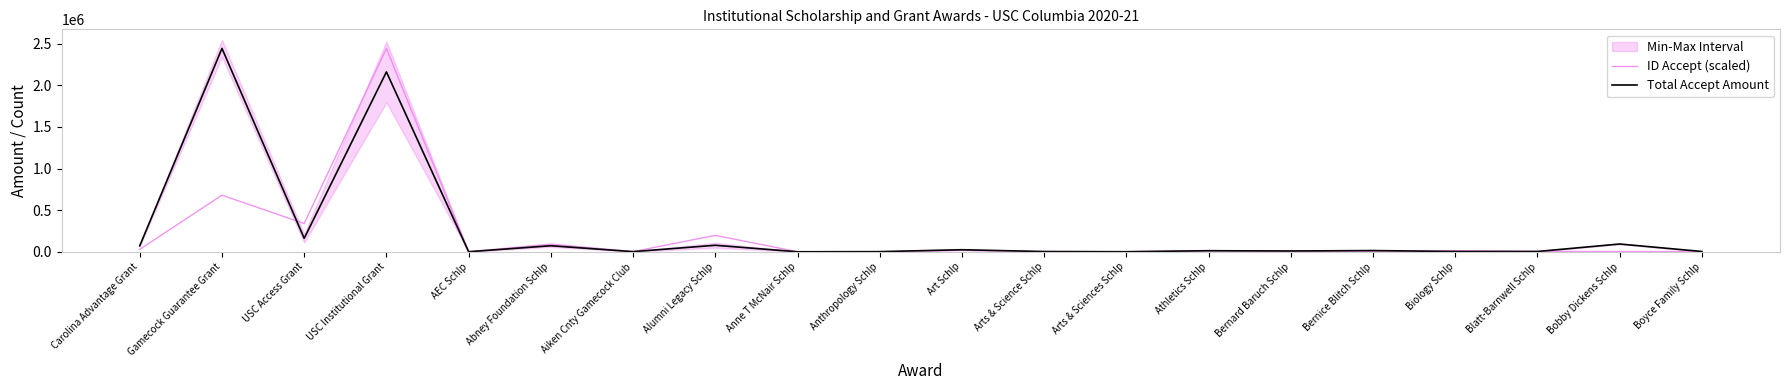

What is the value of the Total Accept Amount point at the 7th from the left?

2000.0